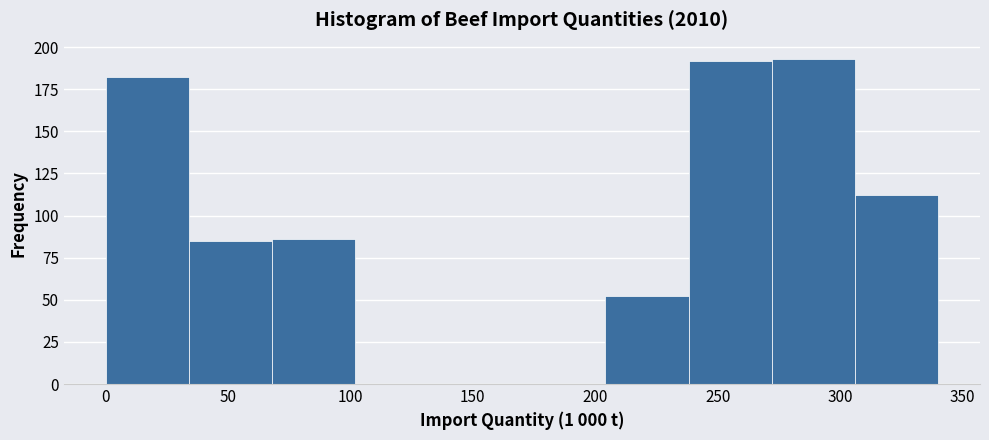

What is the height of the bar covering 270 to 305 on the x-axis? Neither the bar edges nor the heights are printed on the chart, so give them approximately, as read against the axes.

195